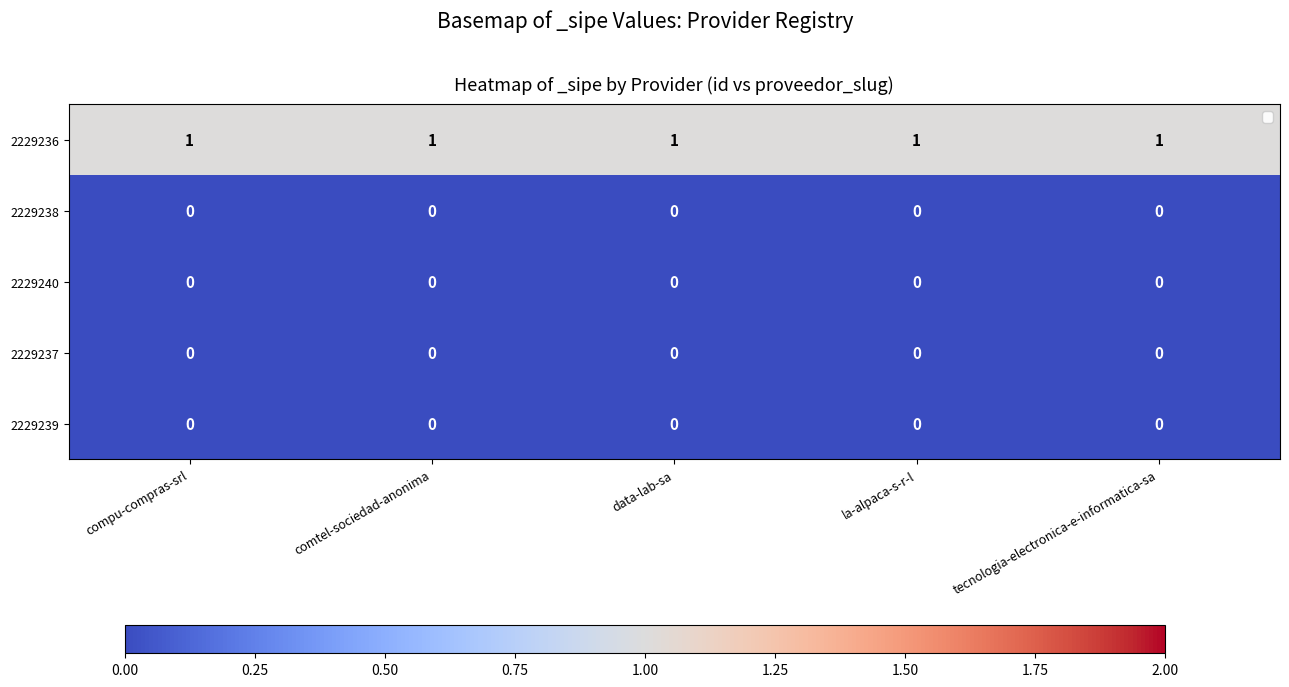

Is it true that 2229236 equals 1 at comtel-sociedad-anonima?

True